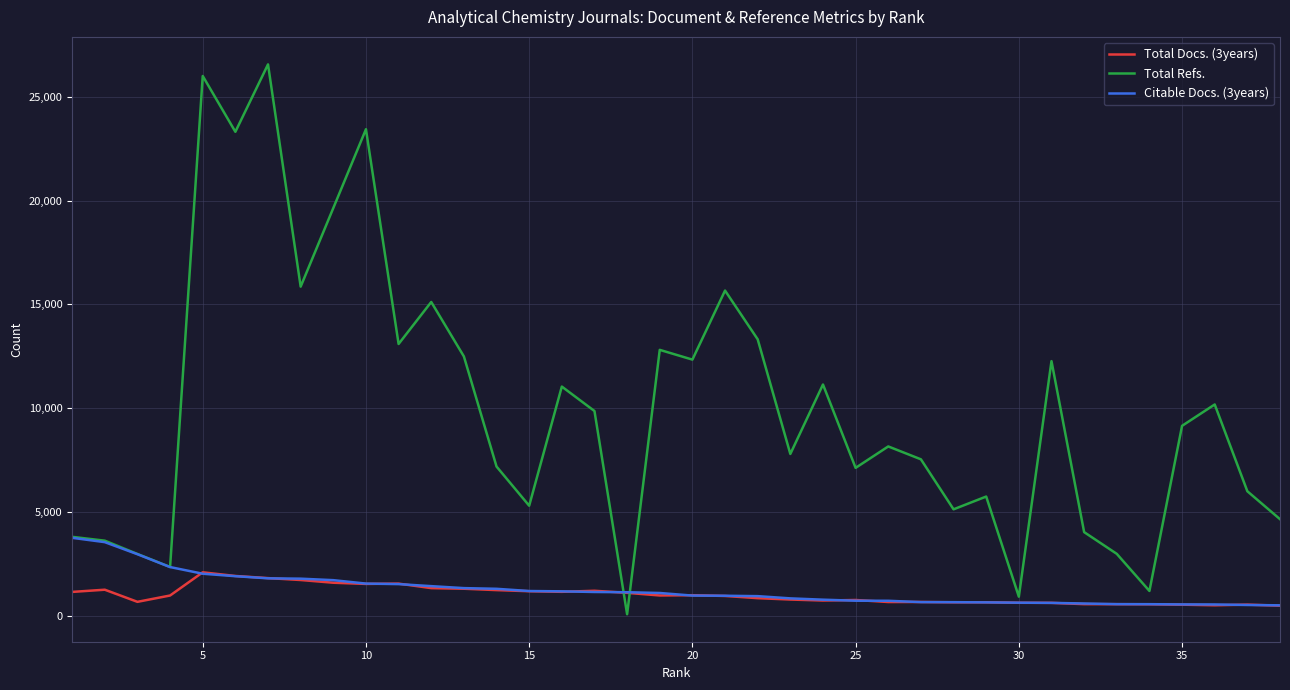

List the series in order of their peak value, highest first.

Total Refs., Citable Docs. (3years), Total Docs. (3years)